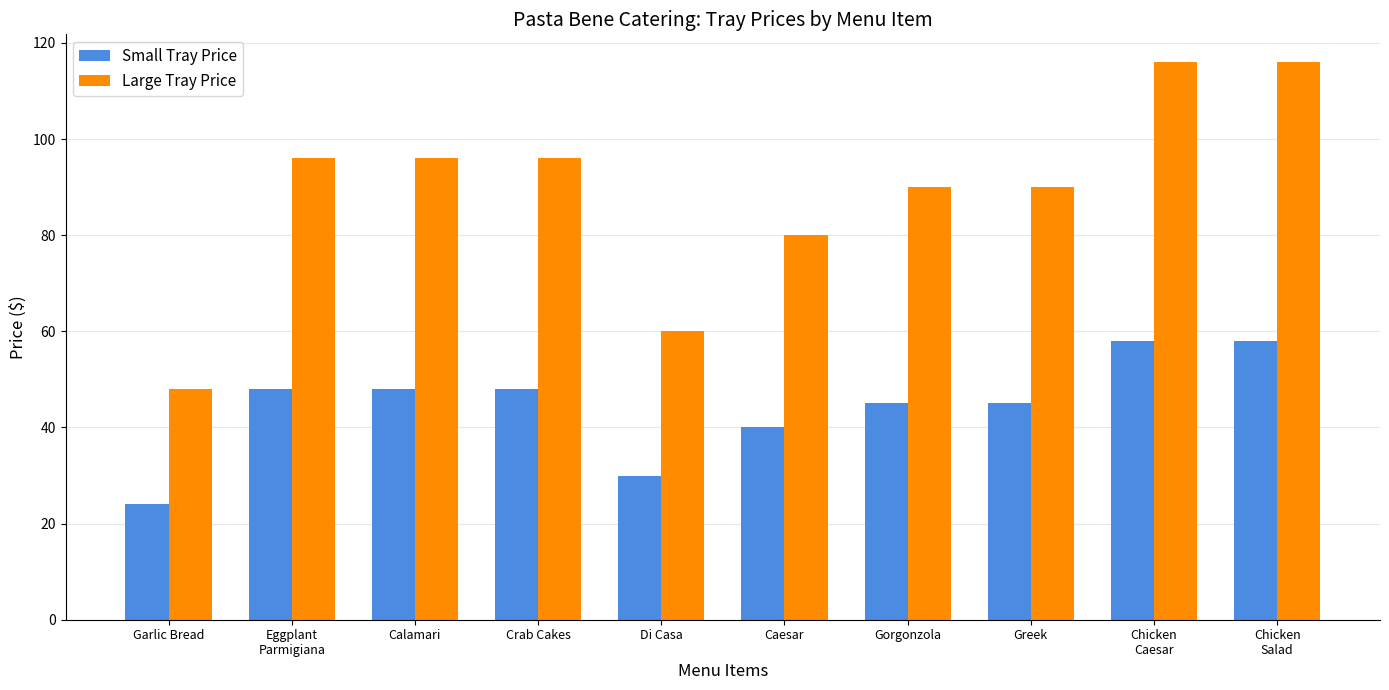

The value of Small Tray Price at Garlic Bread is 24. True or false?

True